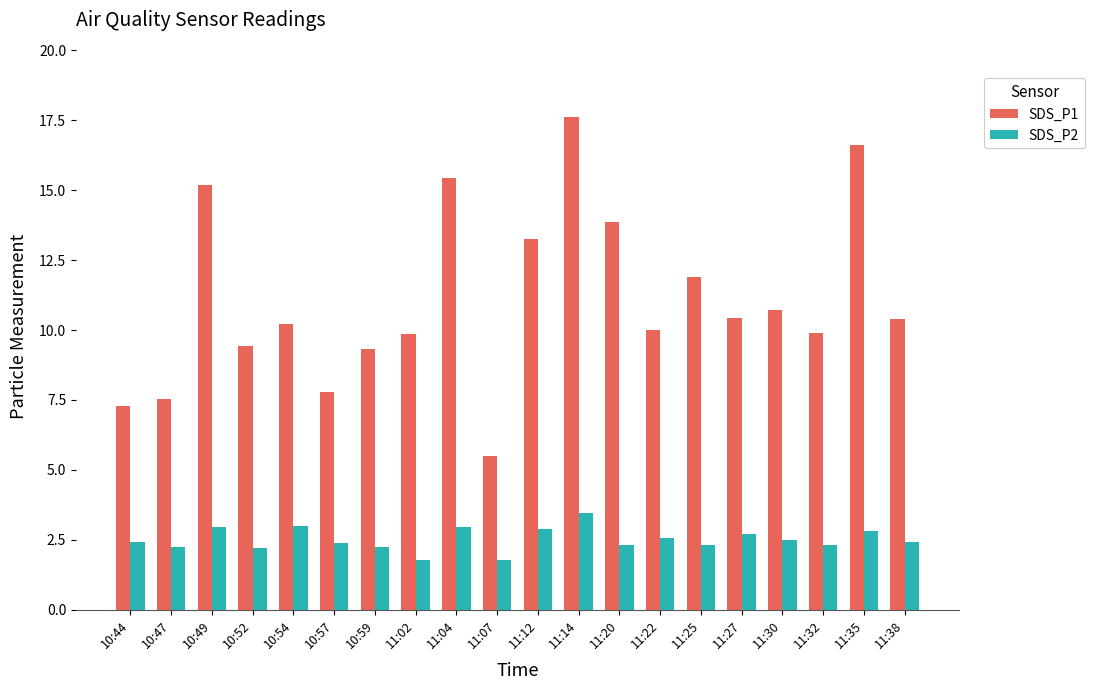

The SDS_P1 series shows 18.0 at 11:27. True or false?

False